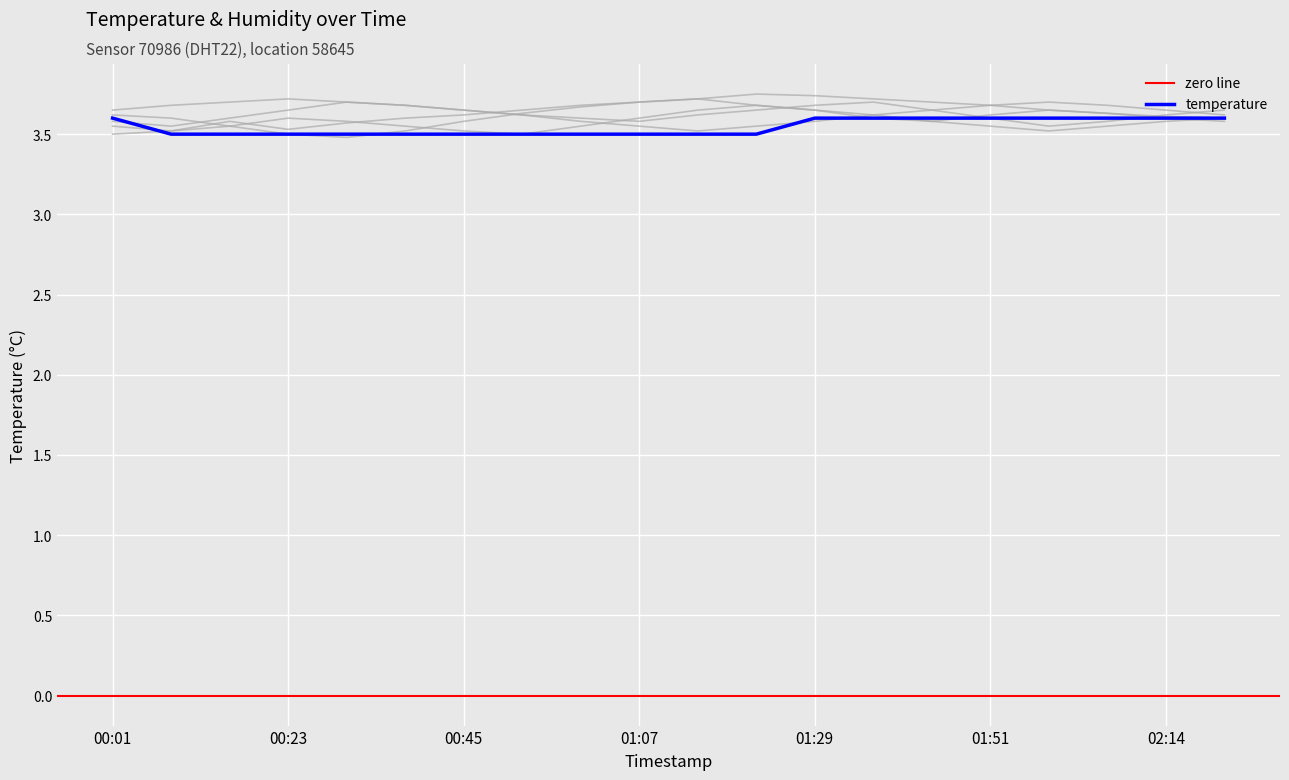

Reading left to right, what are all the values shown in this chart?

temperature: 3.6	3.5	3.5	3.5	3.5	3.5	3.5	3.5	3.5	3.5	3.5	3.5	3.6	3.6	3.6	3.6	3.6	3.6	3.6	3.6
bg_line_1: 3.5	3.5	3.6	3.5	3.6	3.6	3.6	3.6	3.7	3.7	3.7	3.8	3.7	3.7	3.7	3.7	3.6	3.6	3.6	3.6
bg_line_2: 3.6	3.6	3.5	3.5	3.5	3.5	3.6	3.6	3.7	3.7	3.7	3.7	3.6	3.6	3.6	3.6	3.6	3.6	3.6	3.6
bg_line_3: 3.6	3.5	3.6	3.6	3.7	3.7	3.6	3.6	3.6	3.6	3.6	3.6	3.7	3.7	3.6	3.6	3.5	3.6	3.6	3.6
bg_line_4: 3.5	3.5	3.5	3.6	3.6	3.5	3.5	3.5	3.5	3.6	3.6	3.7	3.6	3.6	3.6	3.5	3.5	3.5	3.6	3.6
bg_line_5: 3.6	3.7	3.7	3.7	3.7	3.7	3.6	3.6	3.6	3.5	3.5	3.5	3.6	3.6	3.6	3.7	3.7	3.7	3.6	3.6